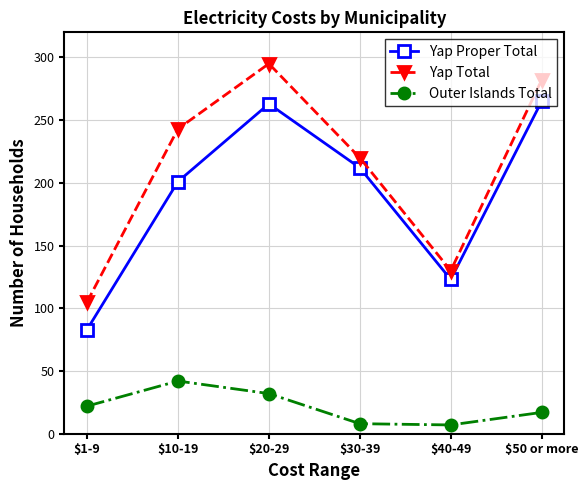

True or false: Yap Proper Total and Outer Islands Total intersect in this chart.

False